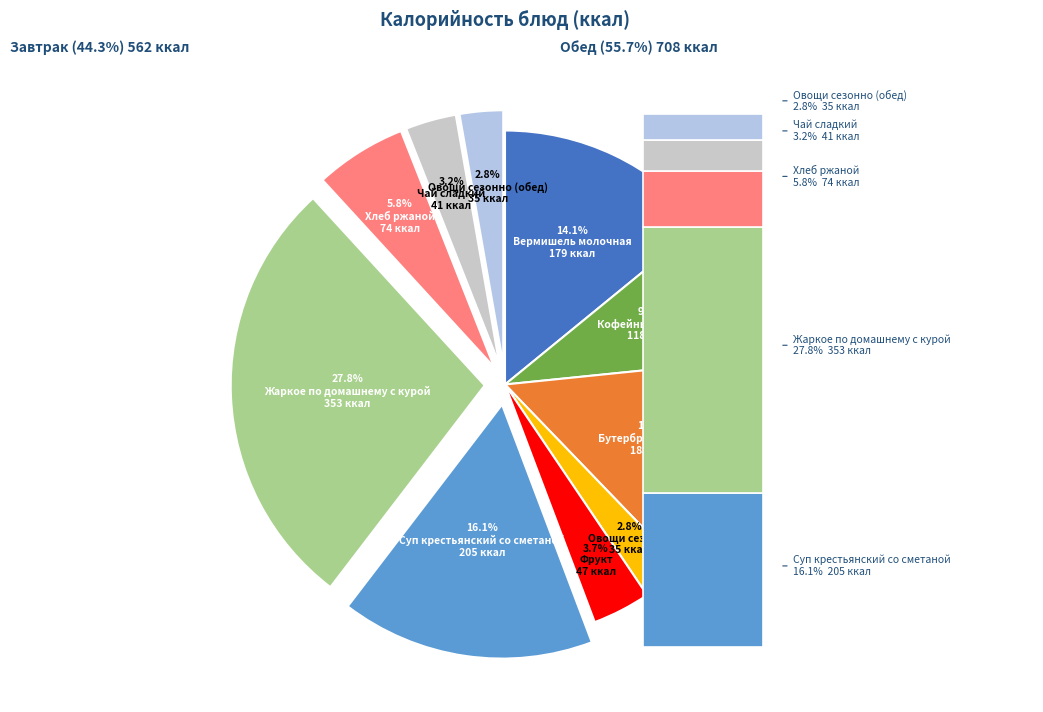

What percentage do Бутерброд с маслом and Вермишель молочная together represent?

28.5%